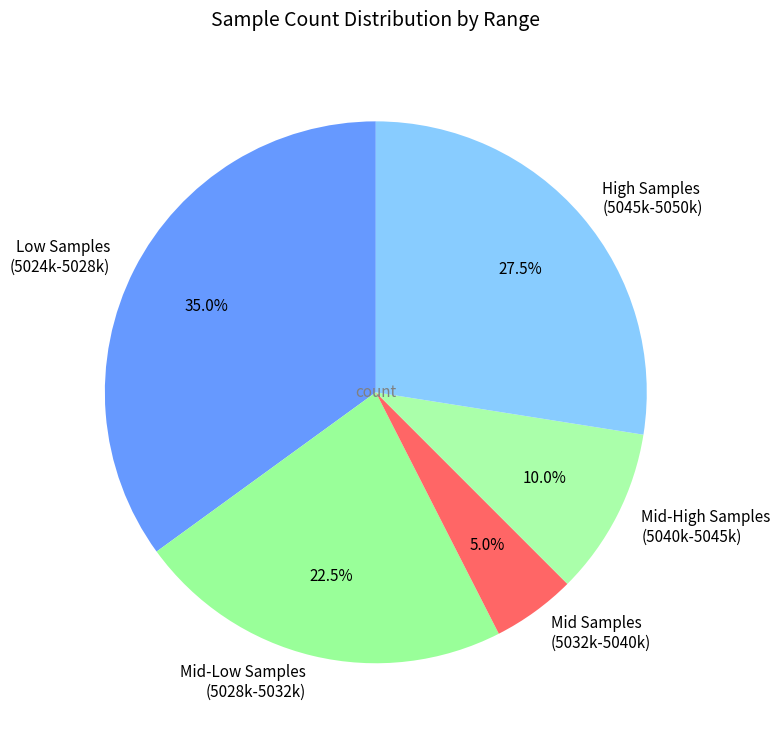

Which slice is the smallest?

Mid Samples (5032k-5040k)